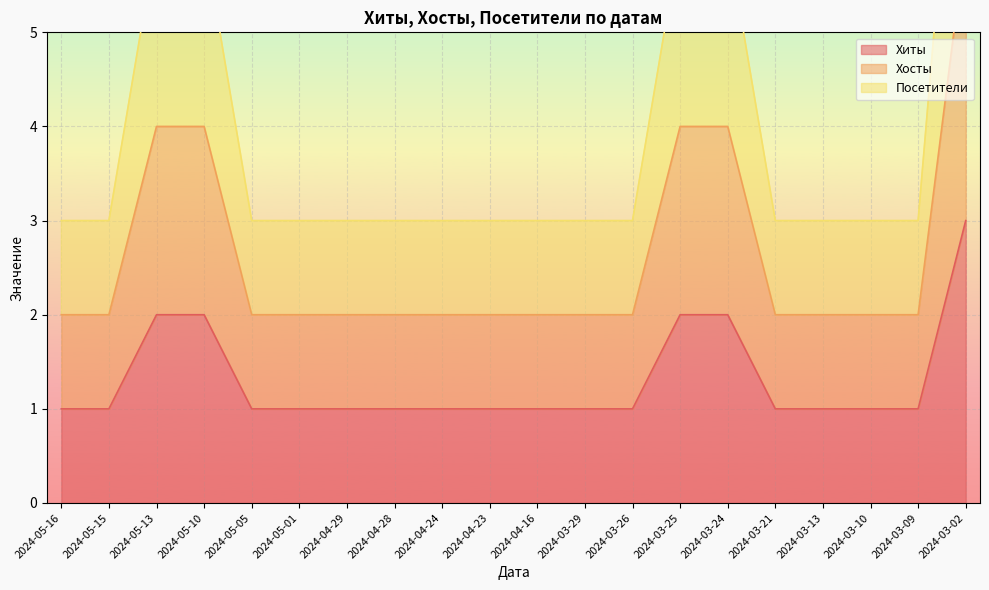

At which label does Хосты reach its peak?

2024-03-02